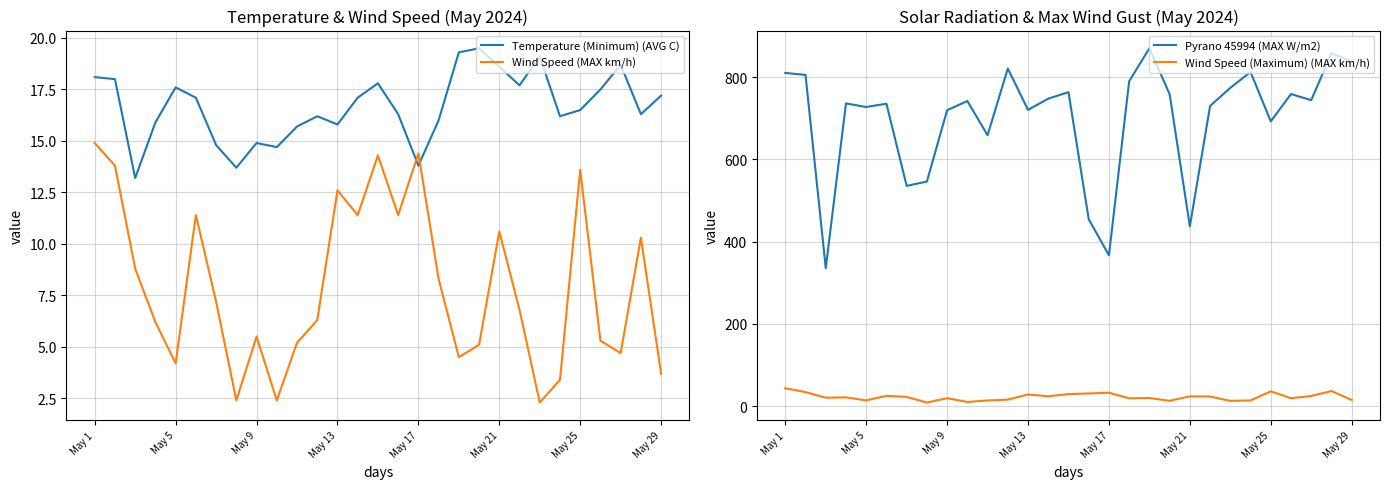

True or false: Wind Speed (Maximum) (MAX km/h) and Temperature (Minimum) (AVG C) cross at least once.

True